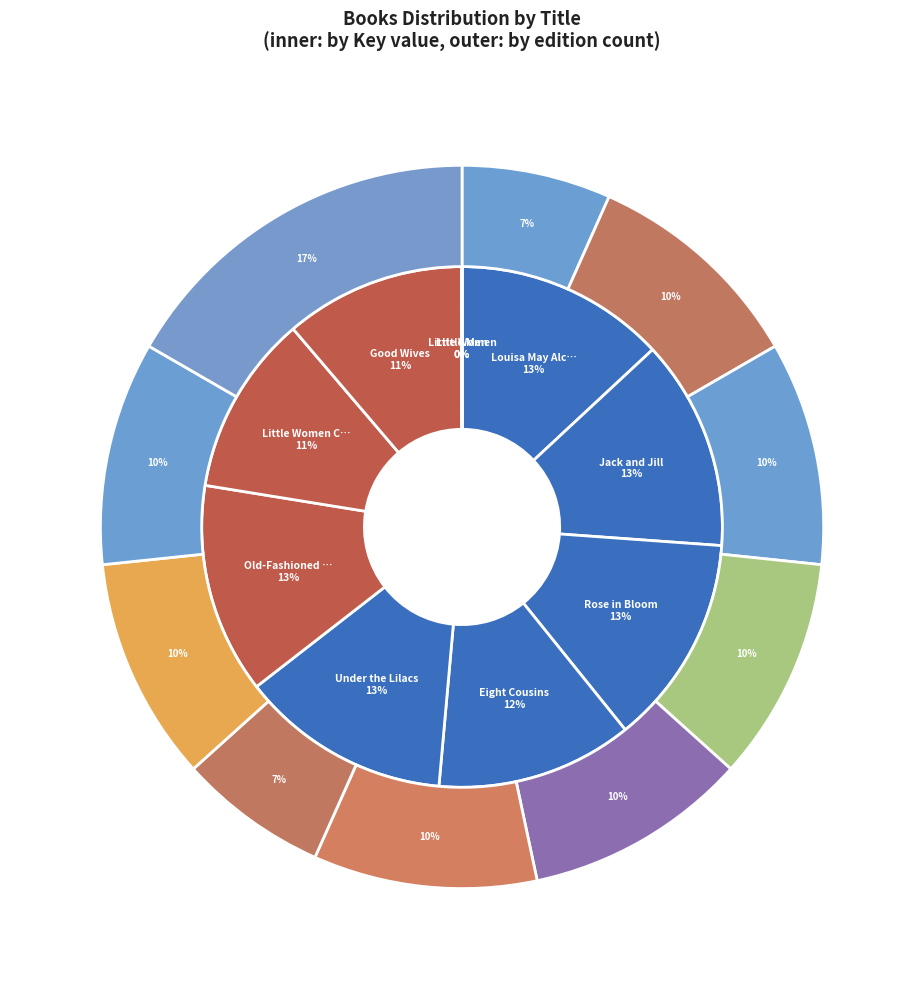

Is it true that Good Wives is 3% of the pie?

False